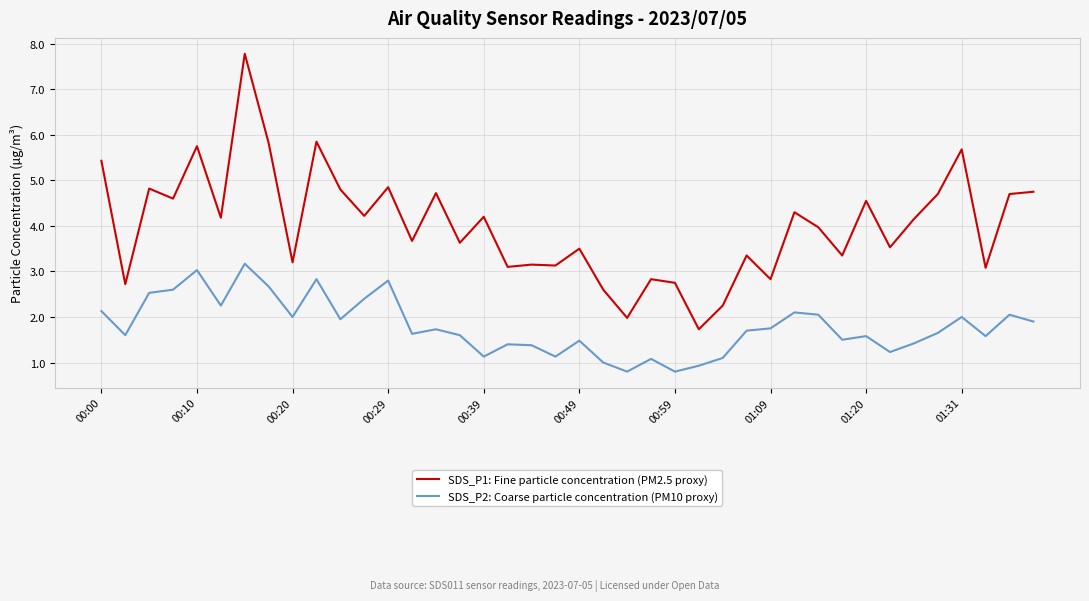

Which series has the widest spread of values?

SDS_P1: Fine particle concentration (PM2.5 proxy)